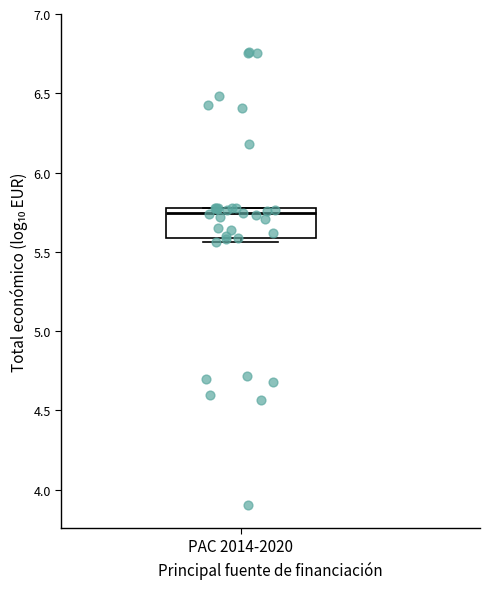

Read this box plot against the y-axis: the position of the median line, the range covered by the box, and the ends of both whiskers. The values are not printed on the chart, so give them approximately, as read against the axis.

median 5.75, box 5.60 to 5.80, whiskers 5.55 to 5.80